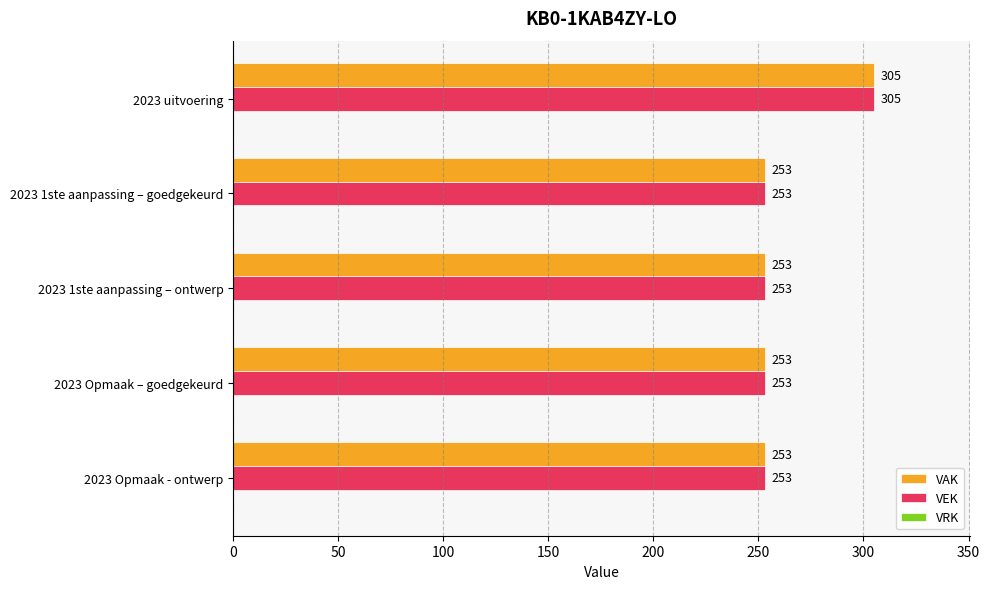

The VAK series shows 253 at 2023 Opmaak – goedgekeurd. True or false?

True